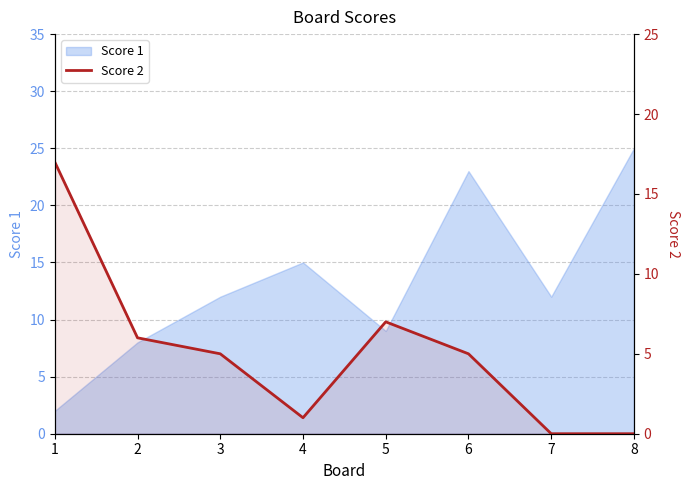

Where is the data nearest to the value 8?

5